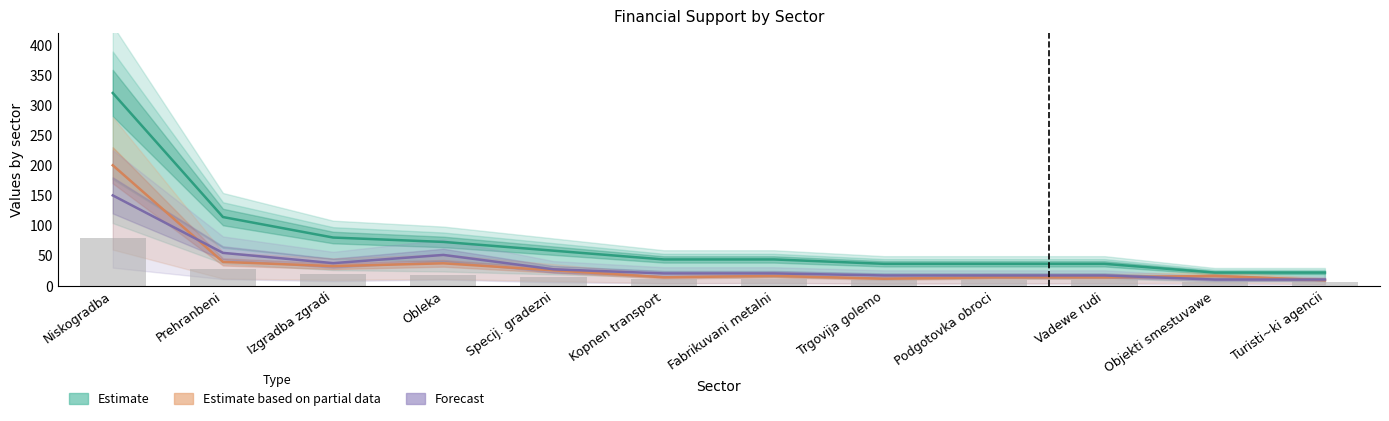

The Br vrab (Estimate partial data) series shows 55.9 at Prehranbeni. True or false?

False